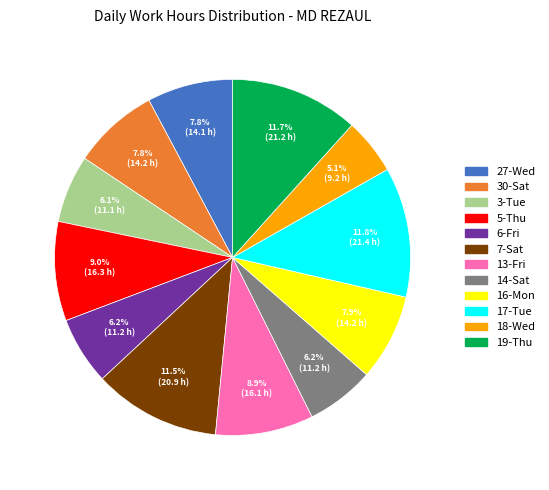

What is the ratio of the value at 14-Sat to the value at 7-Sat?

0.5